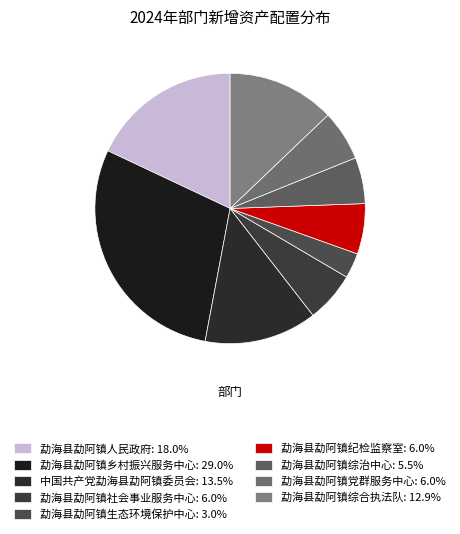

How many slices are in this pie chart?

9